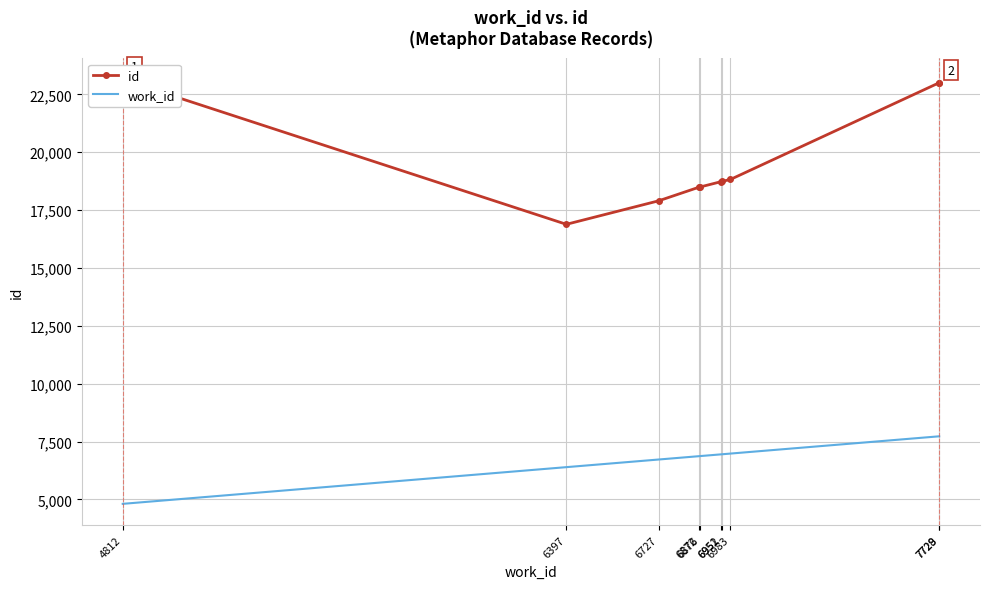

What is the total value across all series at 7729?

30724